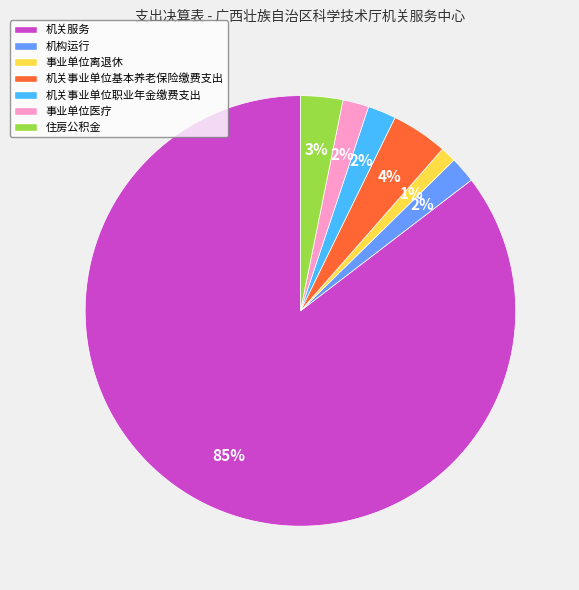

Is there any slice that represents more than half of the pie?

Yes